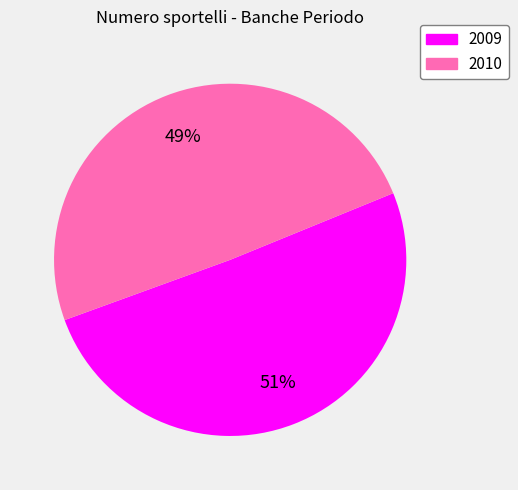

Is the sum of 2009 and 2010 greater than half?

Yes